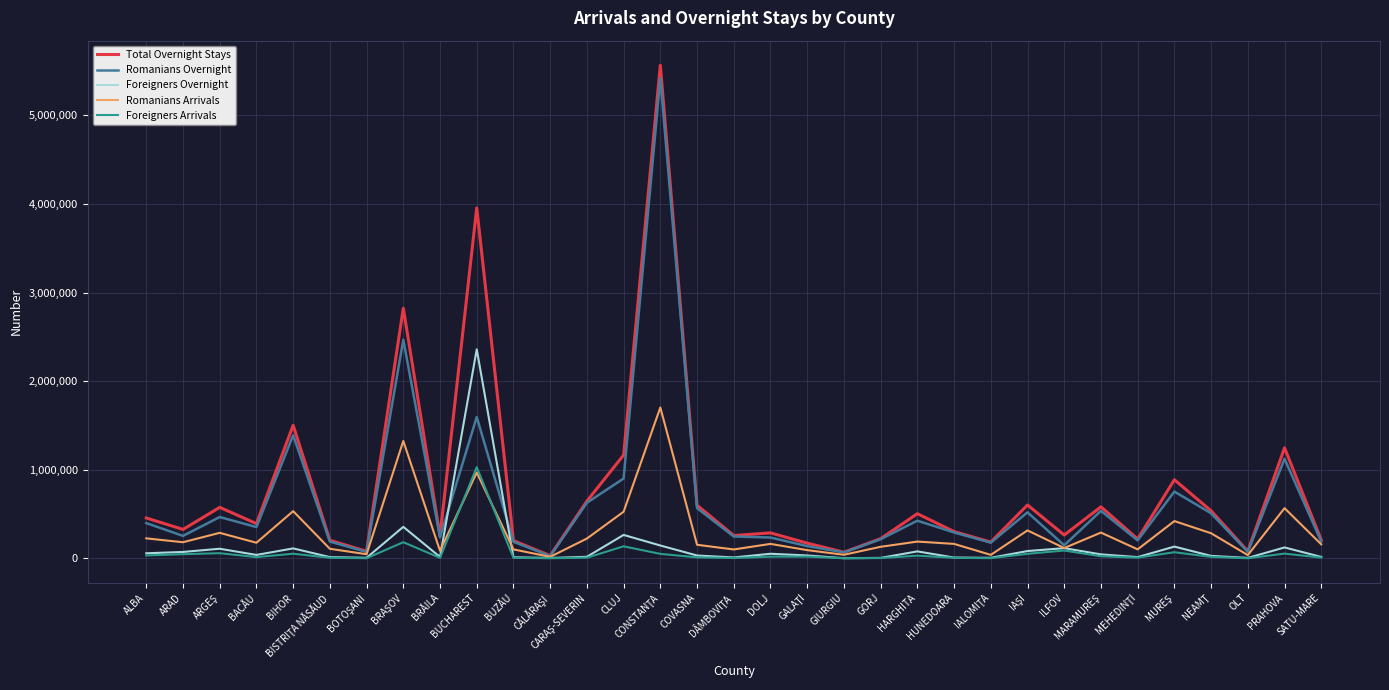

True or false: Total Overnight Stays has a value of 1502077 at BIHOR.

True